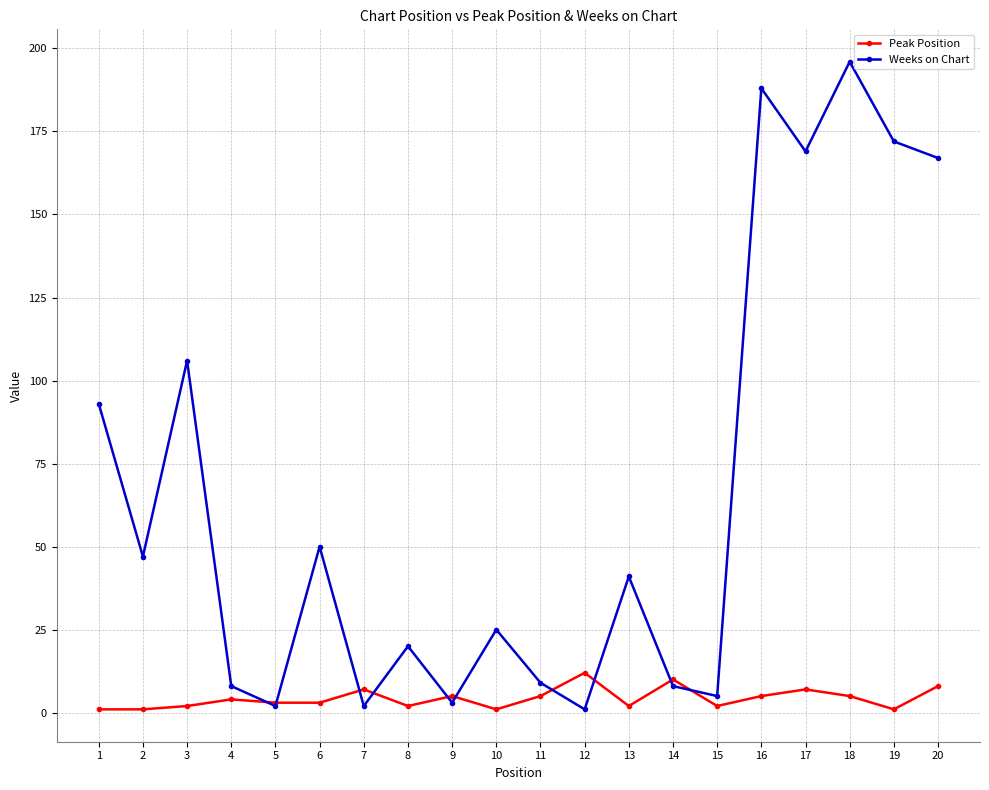

Which series has the largest total across all categories?

Weeks on Chart